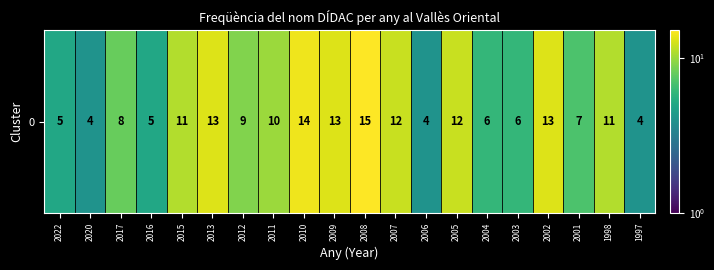

The chart shows a value of 9 at 2012. True or false?

True